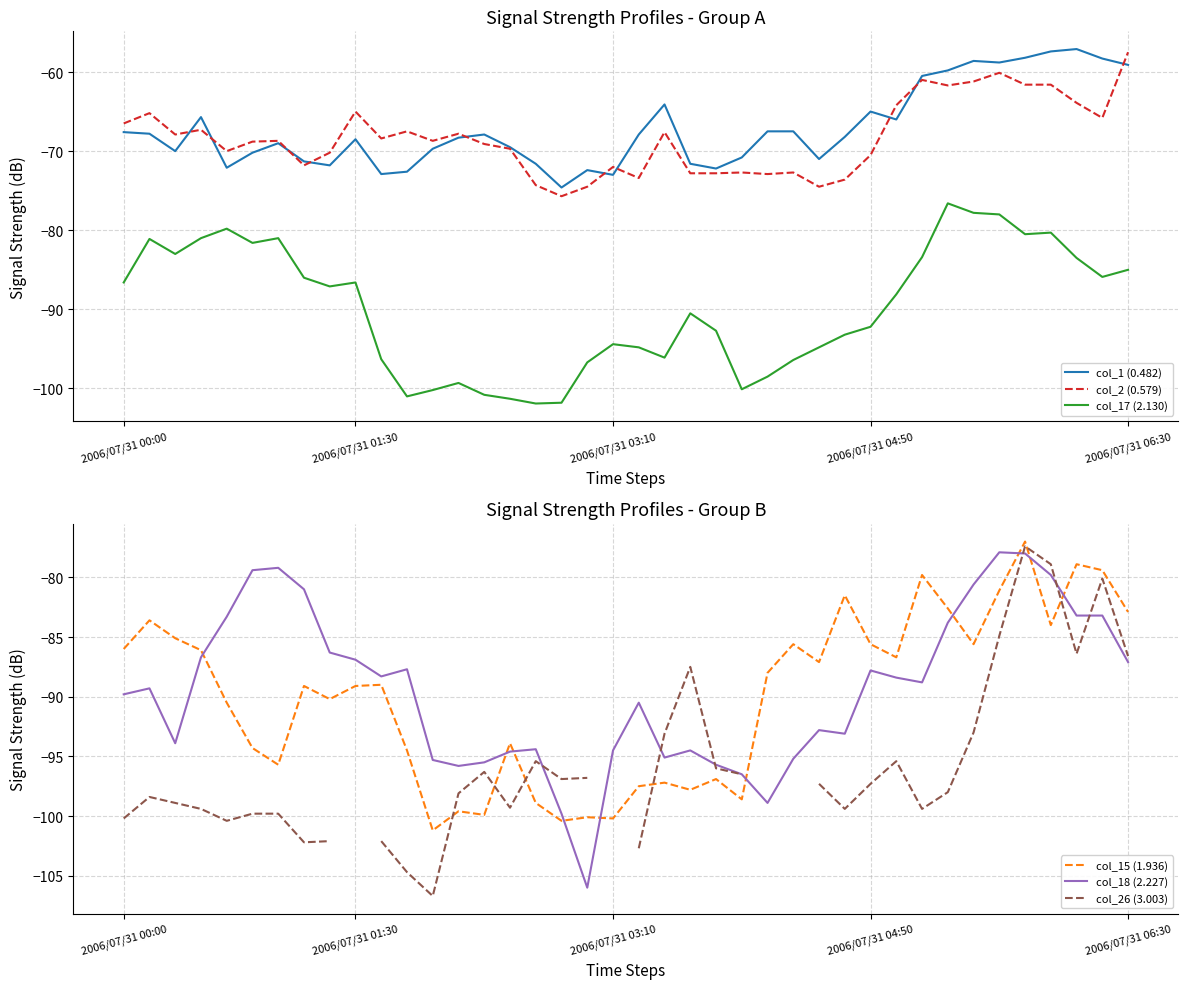

How many interior local peaks does the col_15 (1.936) series have?

13